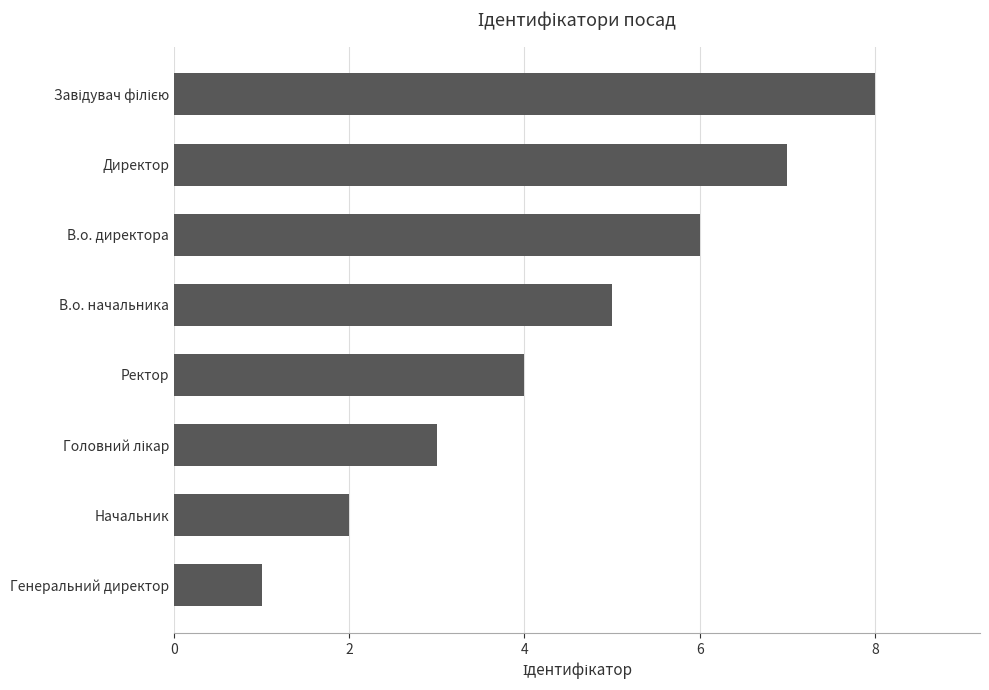

Which label corresponds to the smallest value in the chart?

Генеральний директор